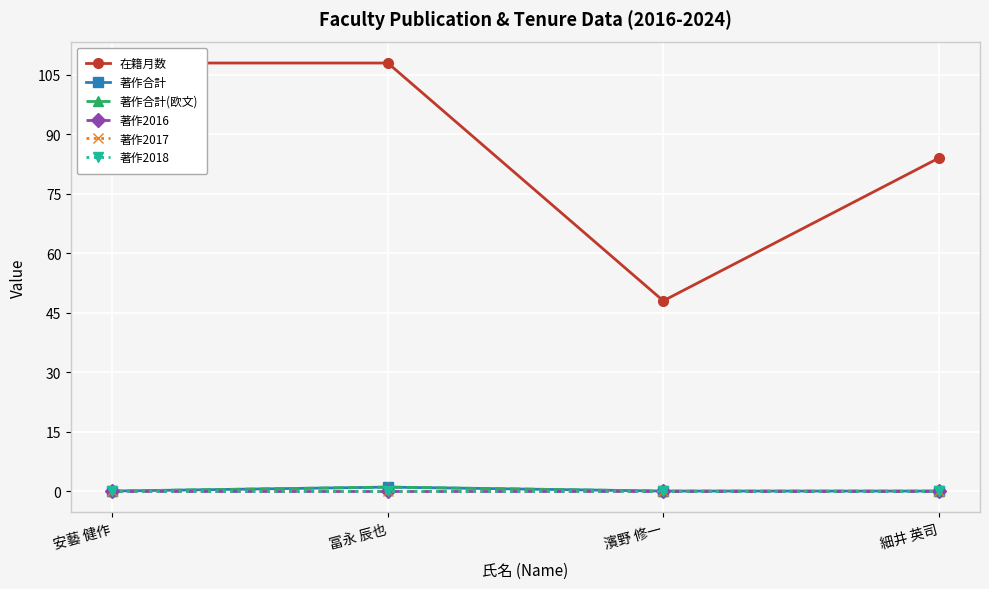

The value of 著作合計(欧文) at 冨永 辰也 is 1. True or false?

True